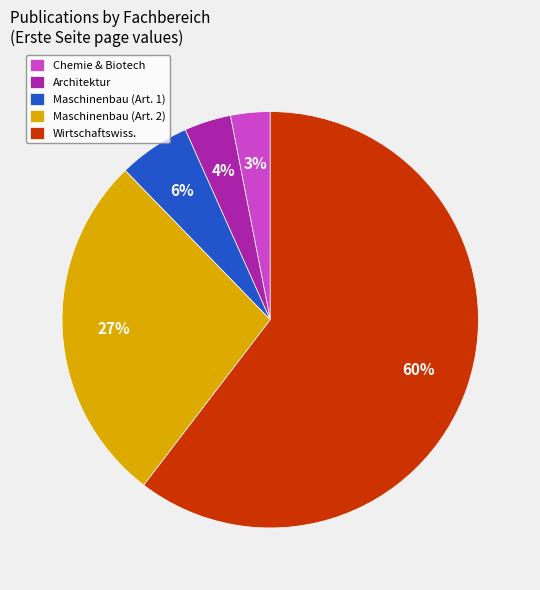

Rank the categories by value from highest to lowest.

Wirtschaftswiss., Maschinenbau (Art. 2), Maschinenbau (Art. 1), Architektur, Chemie & Biotech